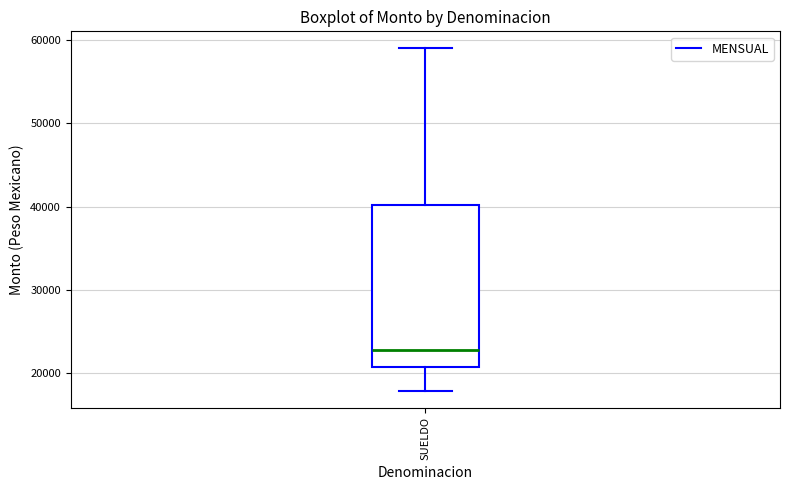

Read this box plot against the y-axis: the position of the median line, the range covered by the box, and the ends of both whiskers. The values are not printed on the chart, so give them approximately, as read against the axis.

median 23000, box 21000 to 40000, whiskers 18000 to 59000